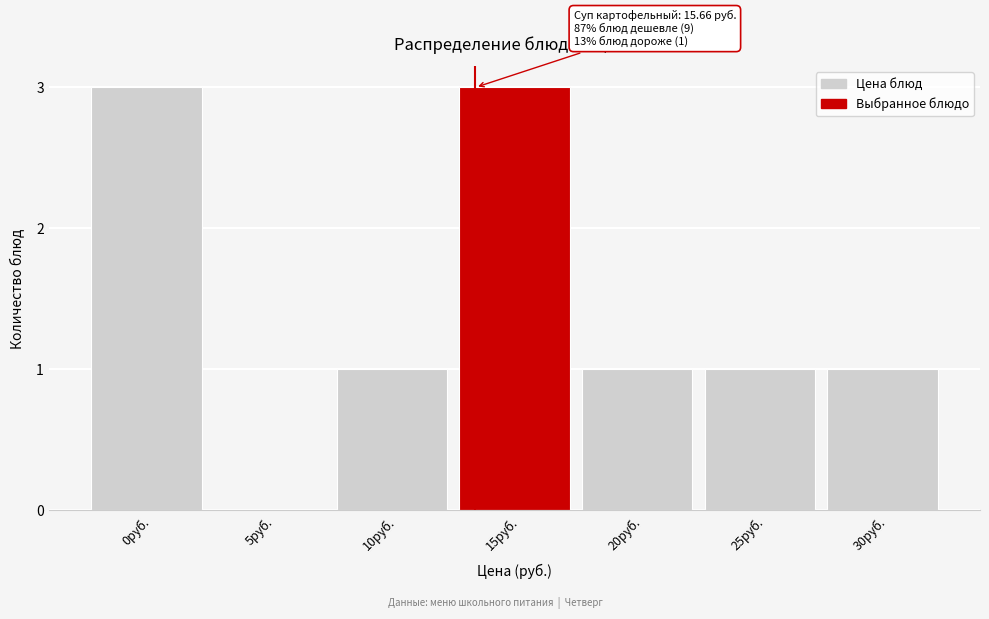

Reading left to right, list all the values displayed in this chart.

0руб.=3	5руб.=0	10руб.=1	15руб.=3	20руб.=1	25руб.=1	30руб.=1